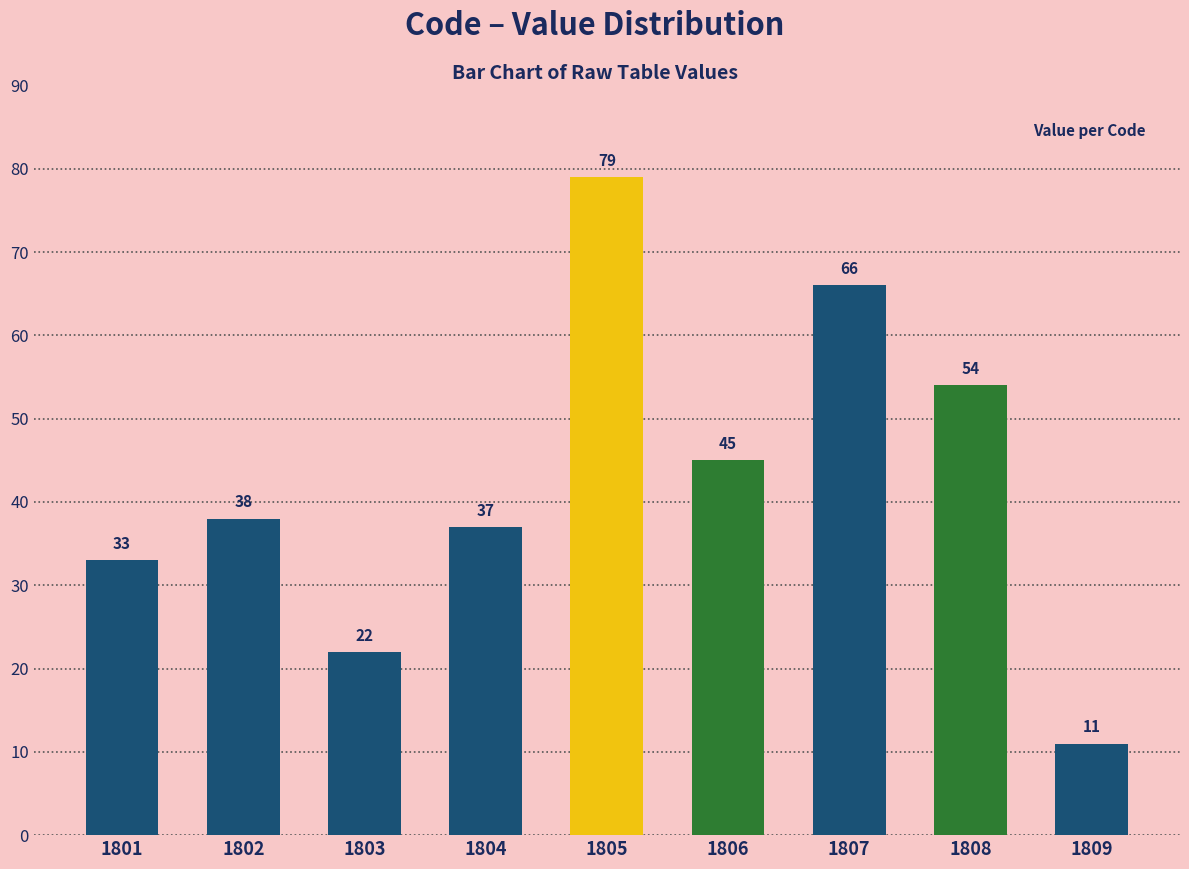

How many data points are less than 38?

4